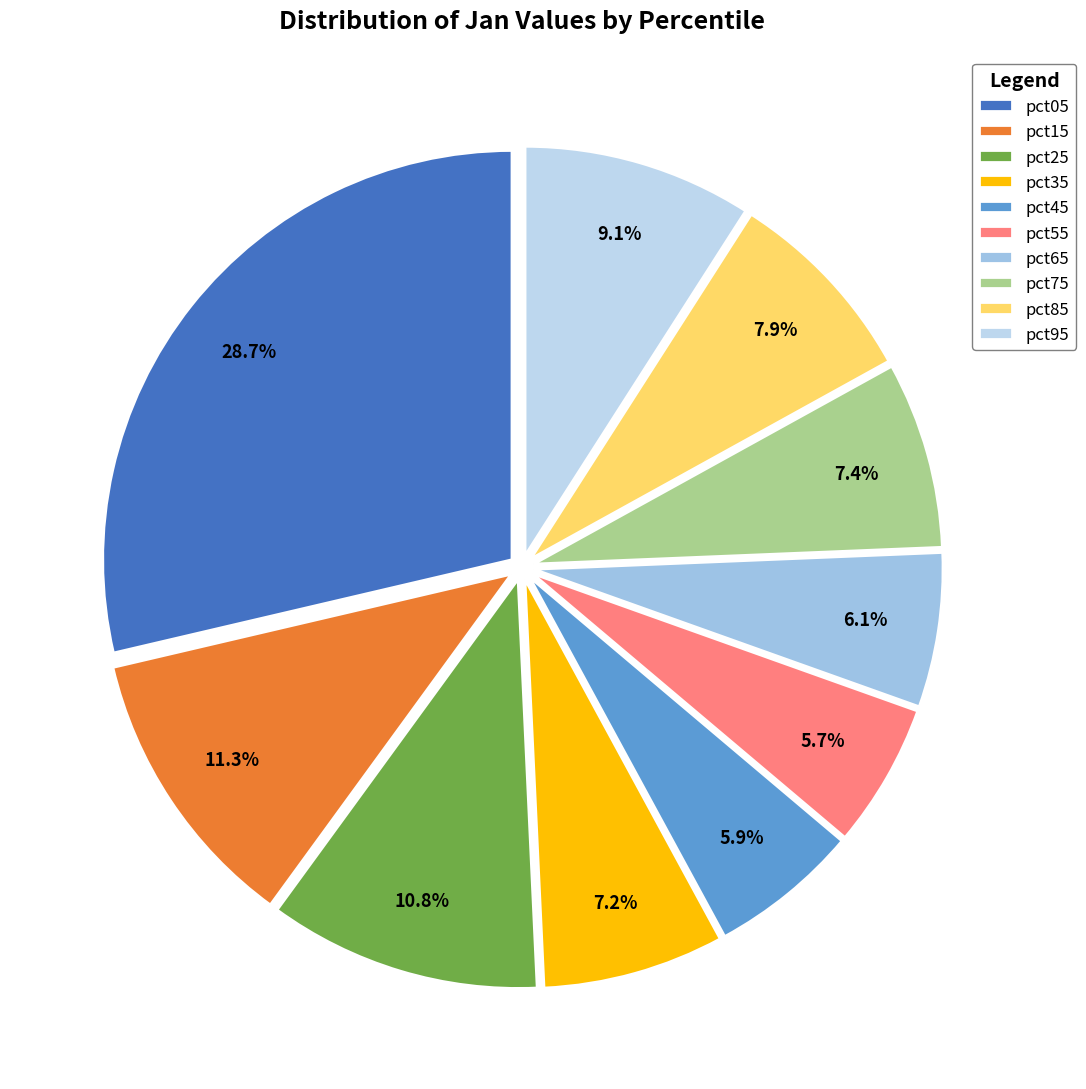

To the nearest percent, what portion does pct95 represent?

9%